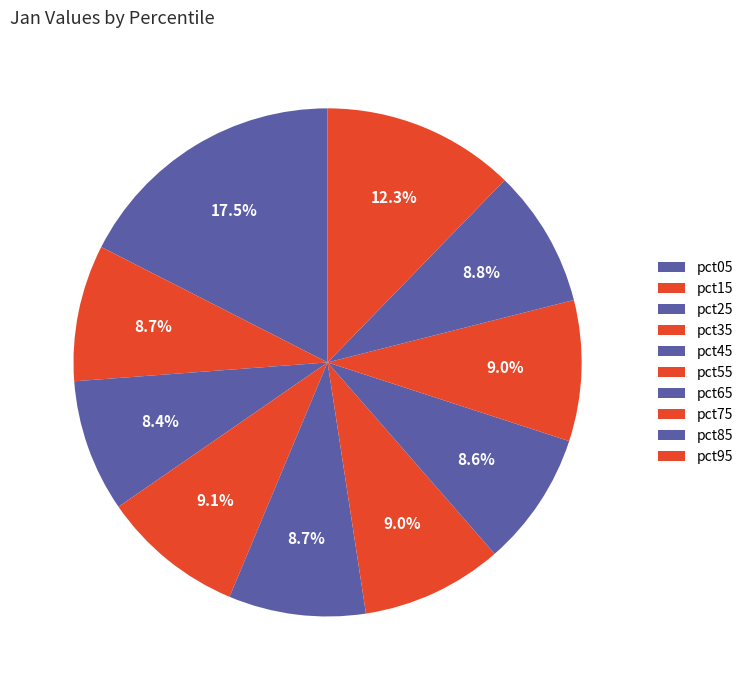

To the nearest percent, what is the combined percentage of pct85 and pct15?

17%